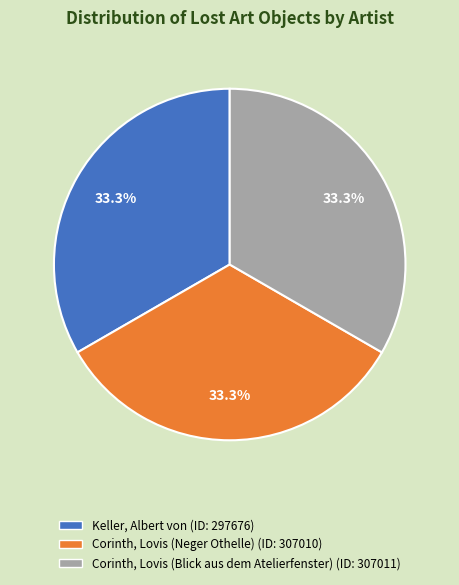

What percentage is the Keller, Albert von slice, to the nearest percent?

33%